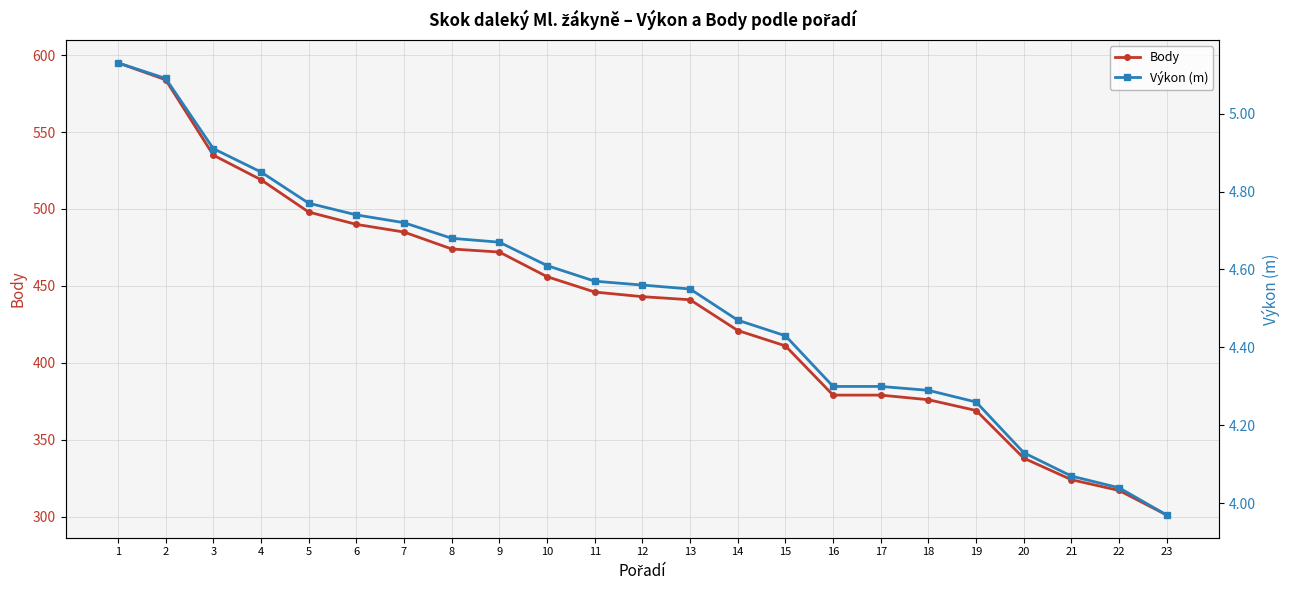

Which category has the lowest value across all series?

23